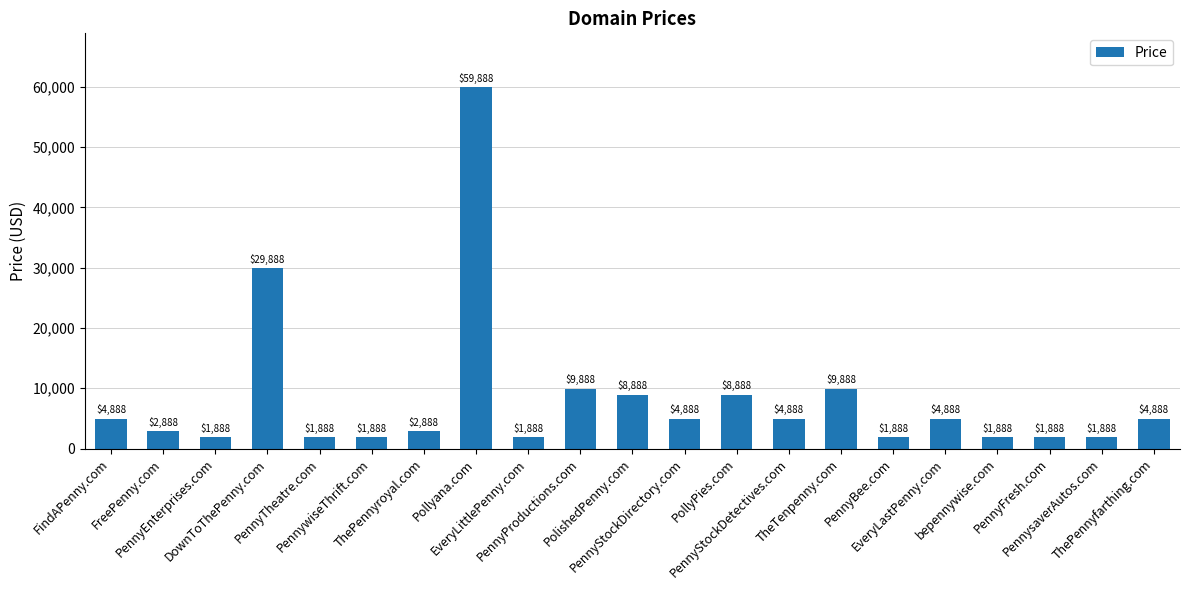

What is the approximate value at Pollyana.com, to the nearest 50?

59900